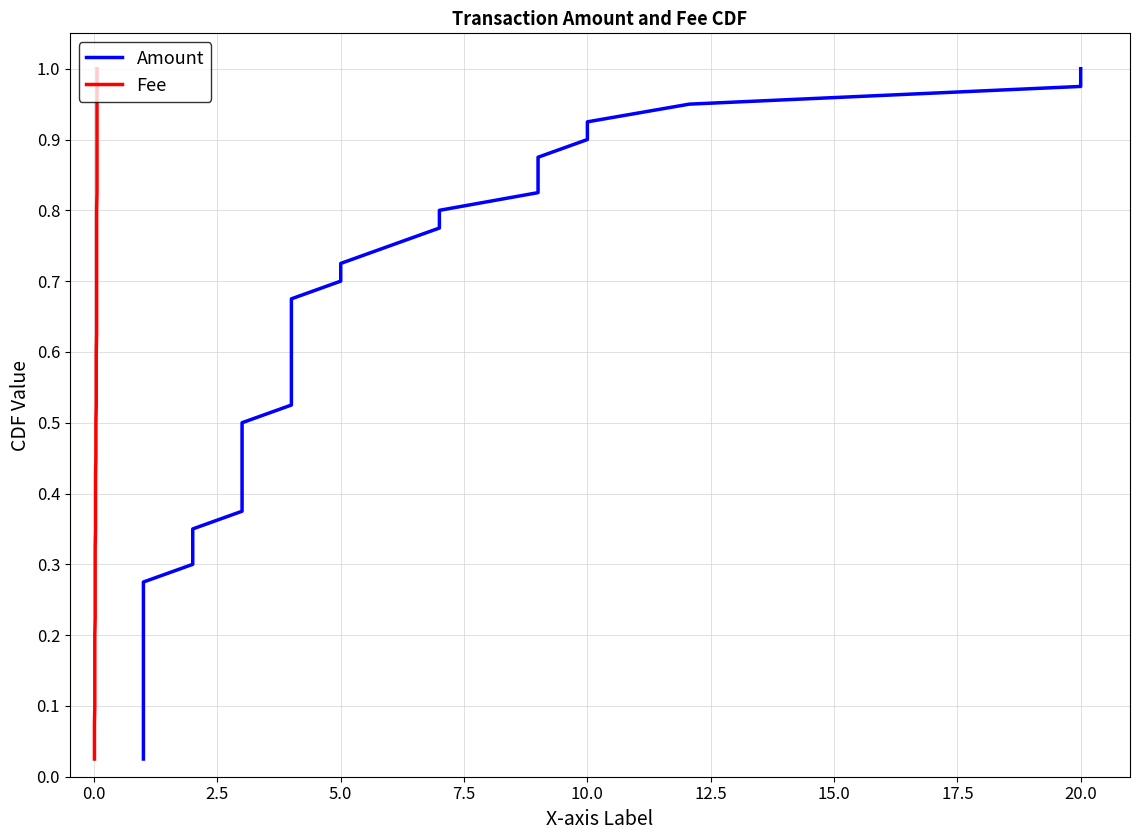

Is the value of Amount at 10.0 greater than the value of Fee at 31?

No